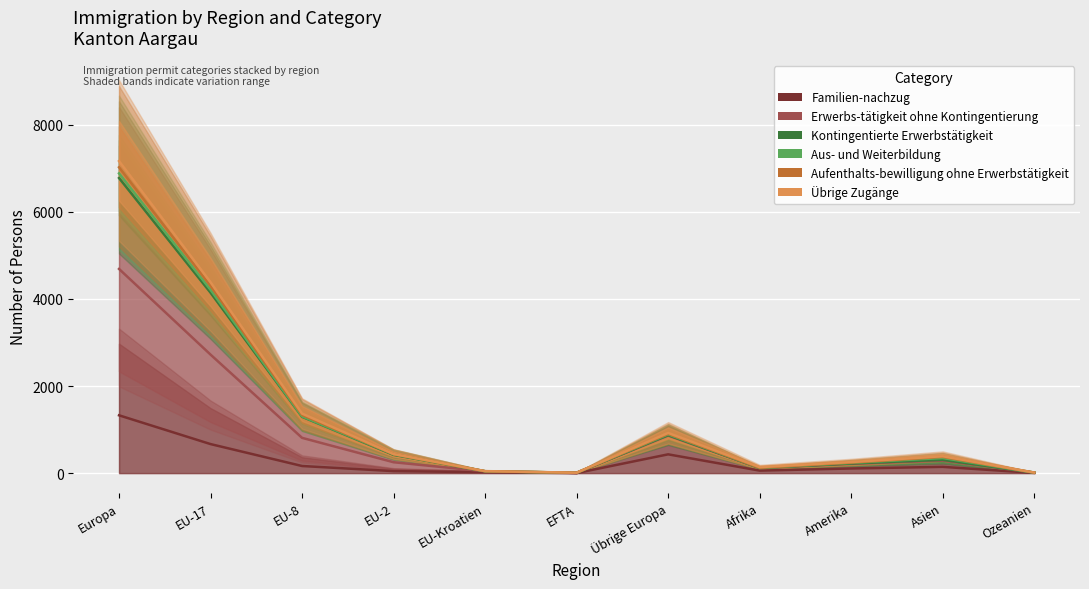

At which label is Kontingentierte Erwerbstätigkeit closest to 3393?

EU-17